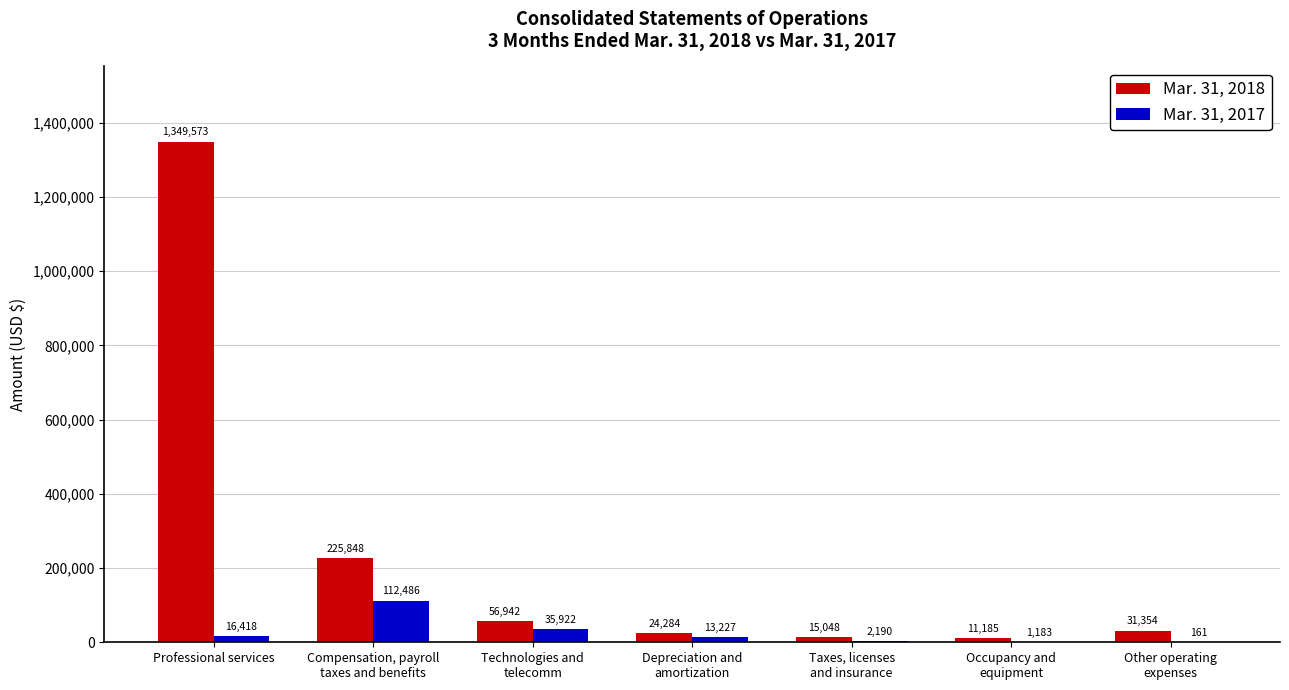

At which category is the sum across all series the highest?

Professional services